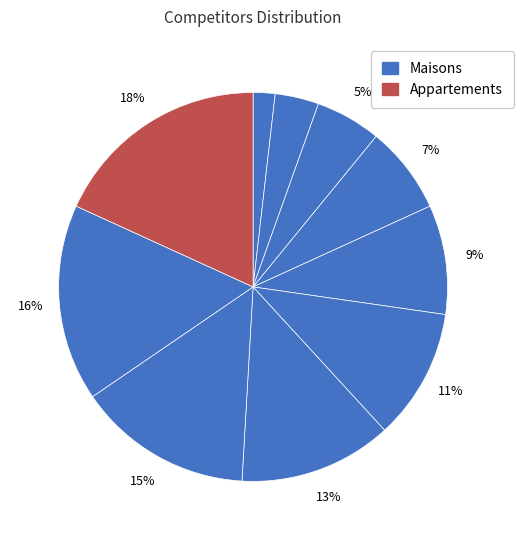

How many slices are in this pie chart?

10